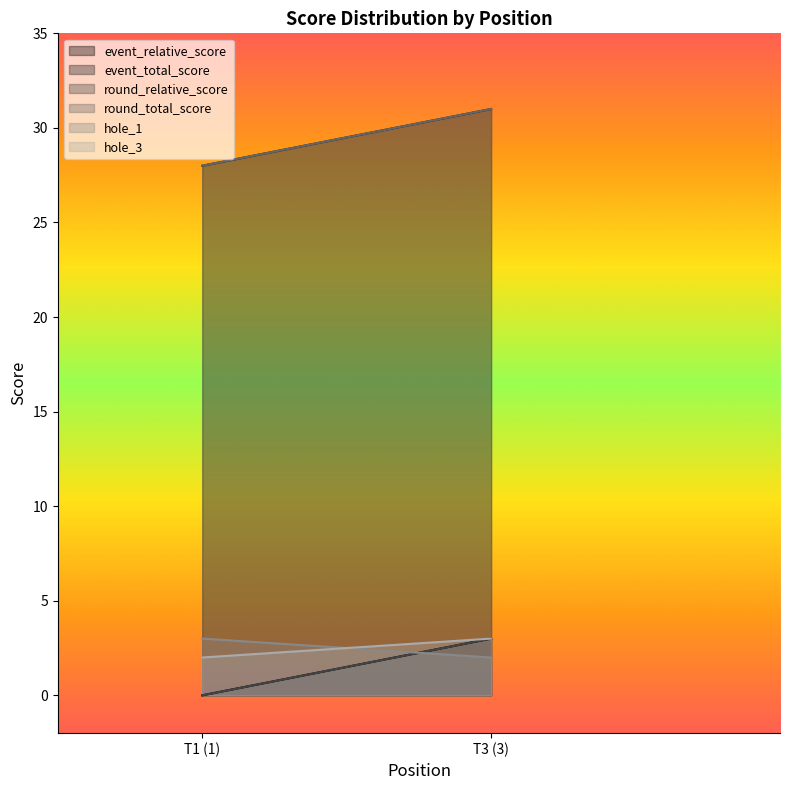

What is the minimum value for hole_3?

2